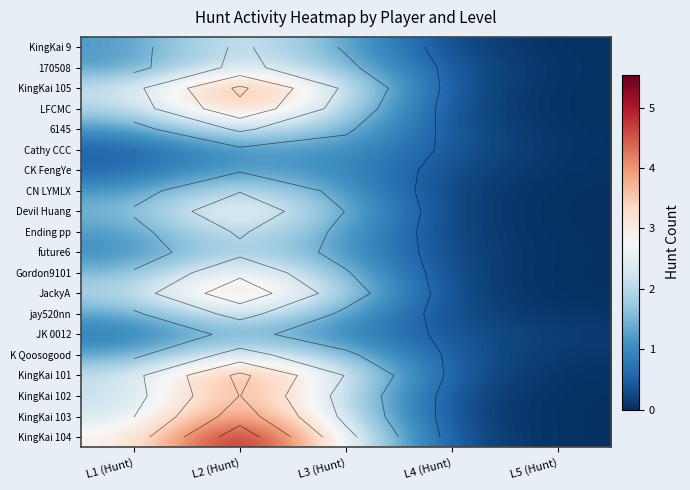

The value of future6 at L3 (Hunt) is 1.7. True or false?

False